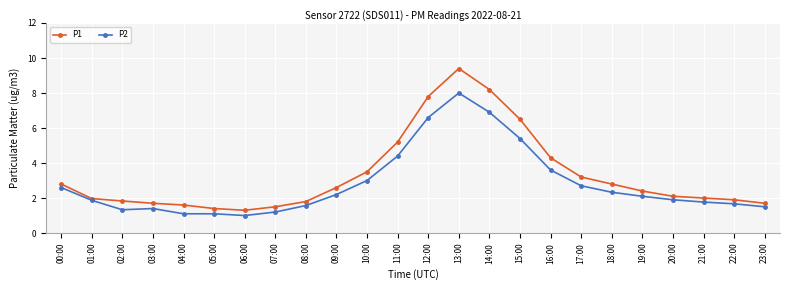

What is the total value across all series at 16:00?

7.9